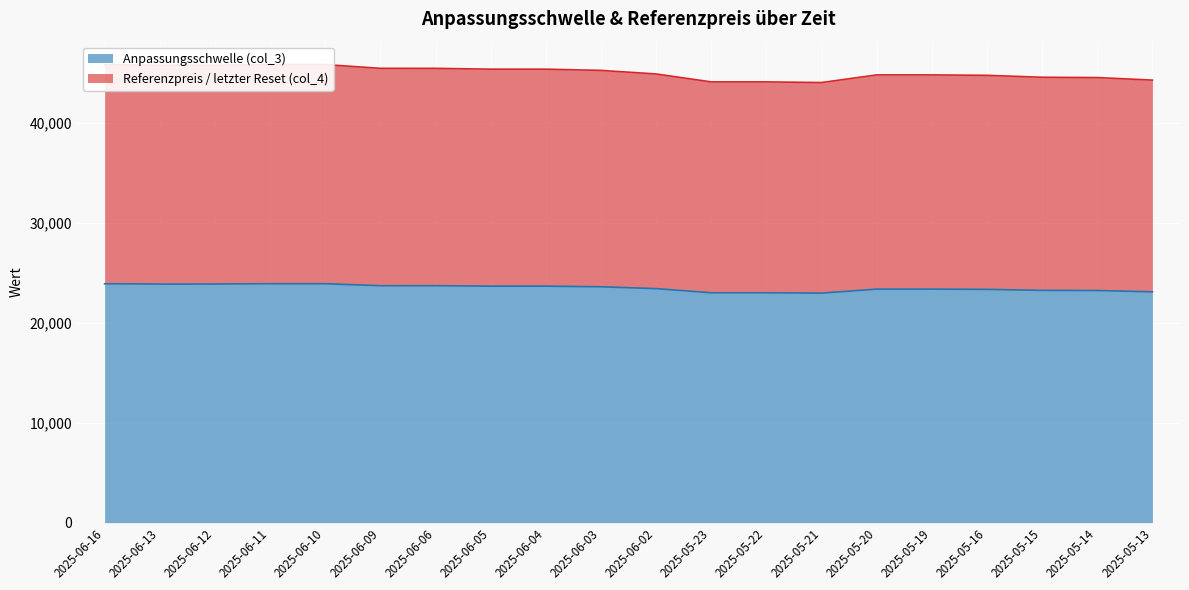

Where does the Referenzpreis / letzter Reset (col_4) series first go above 45274?

2025-06-16